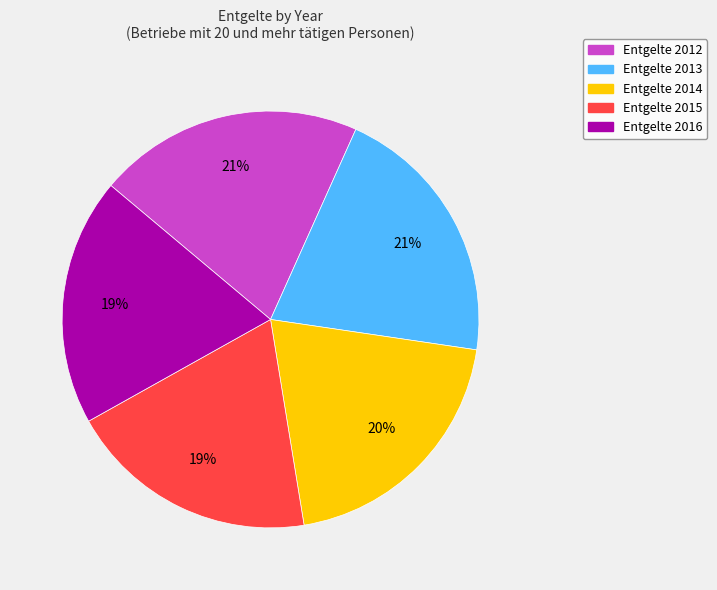

Is there any slice that represents more than half of the pie?

No